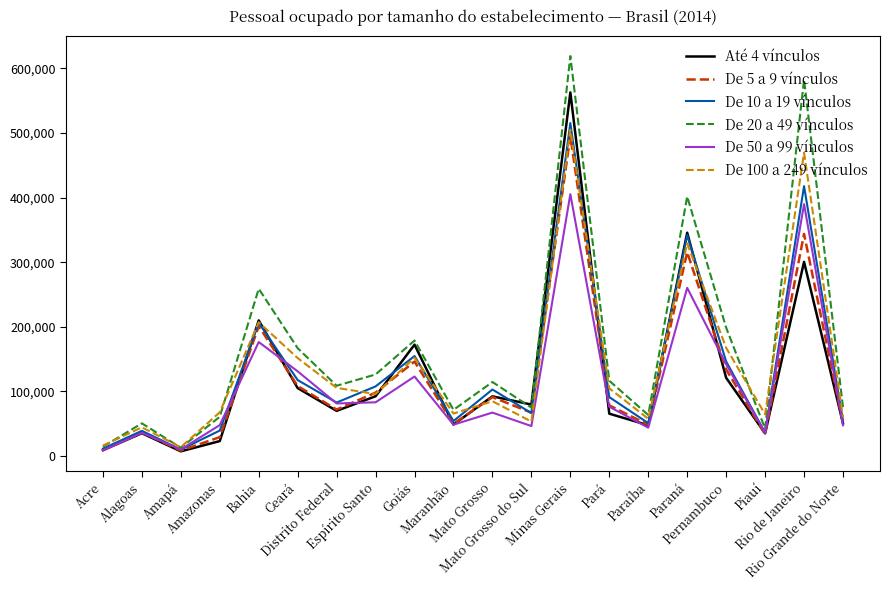

What is the greatest value displayed?

618937